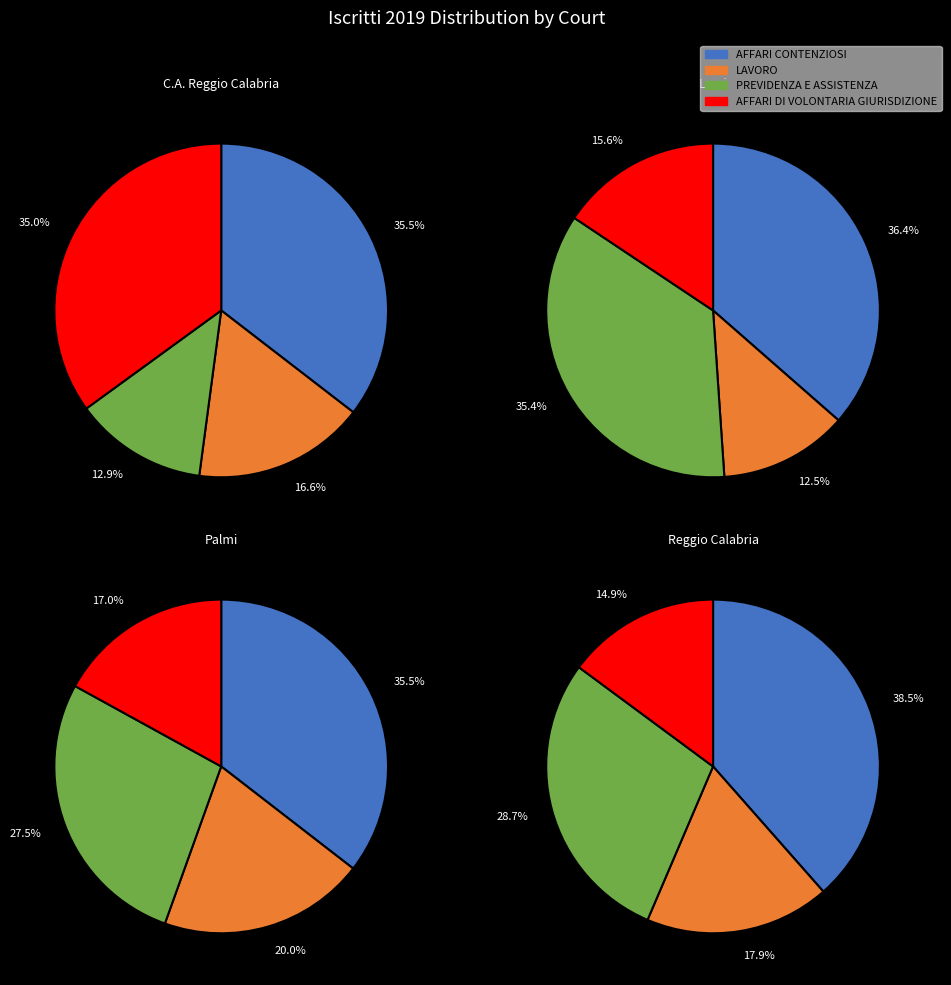

How many slices are in this pie chart?

4